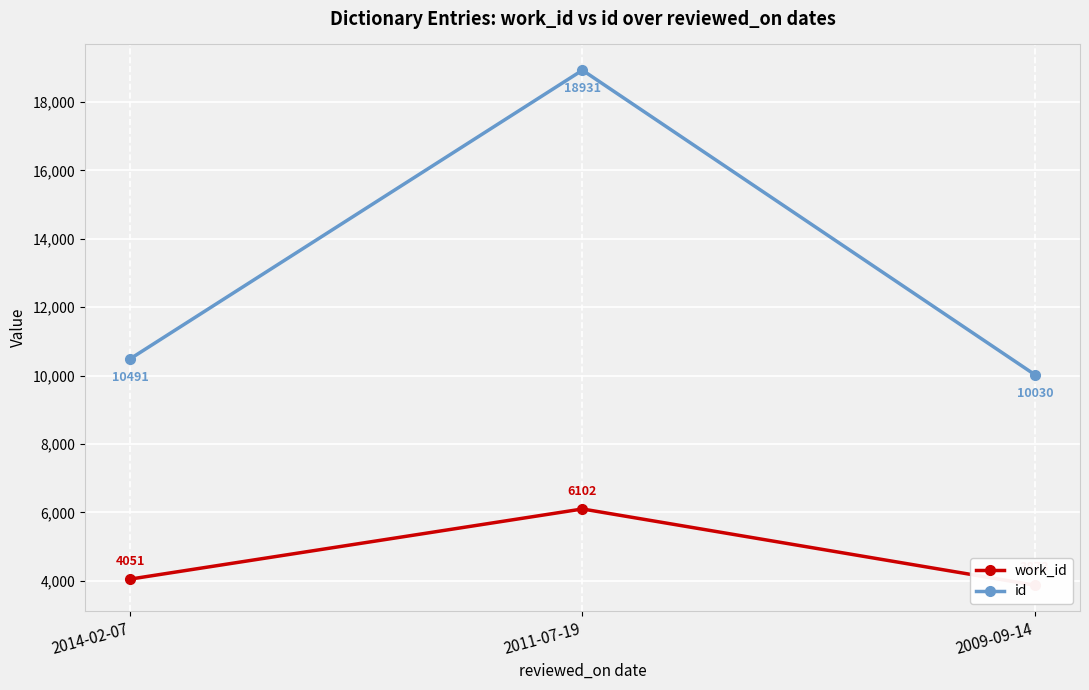

How many lines are shown in the chart?

2